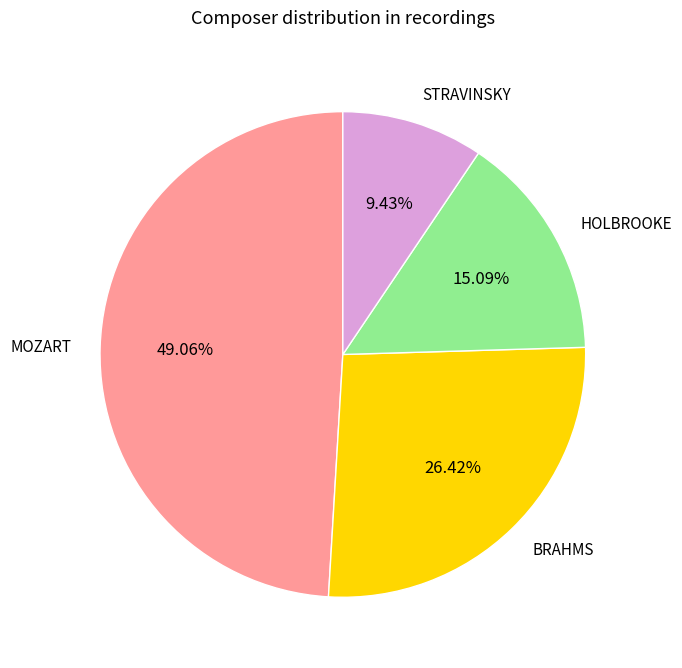

Which has a higher value, MOZART or STRAVINSKY?

MOZART